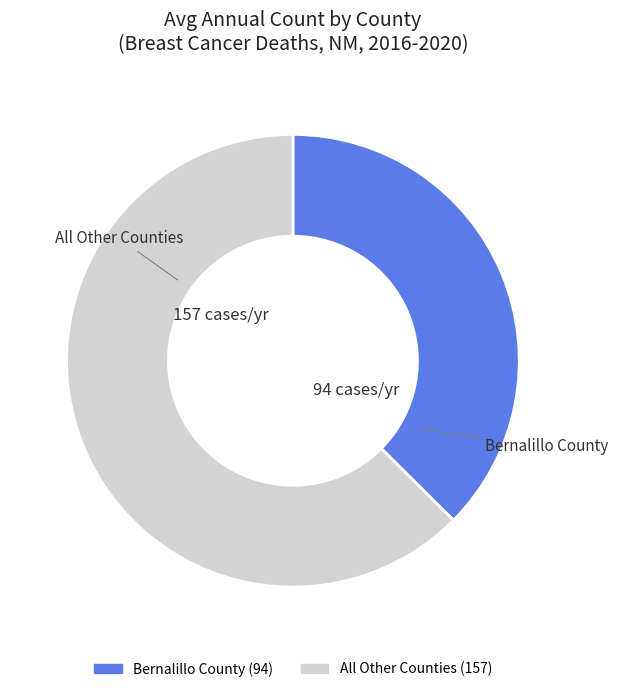

Is there any slice that represents more than half of the pie?

Yes